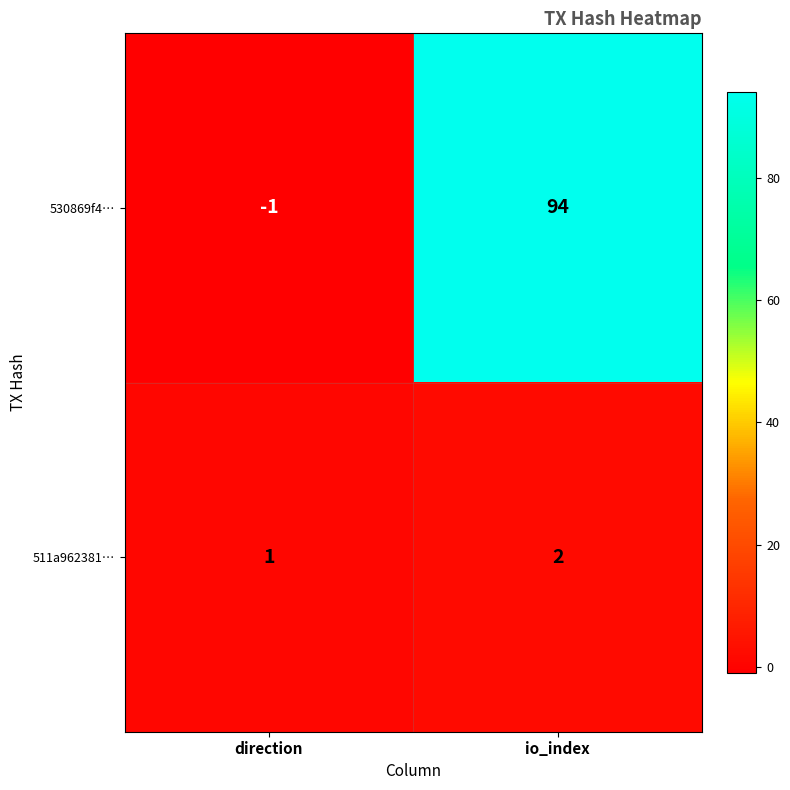

Rank the series by their maximum value, from highest to lowest.

530869f4…, 511a962381…